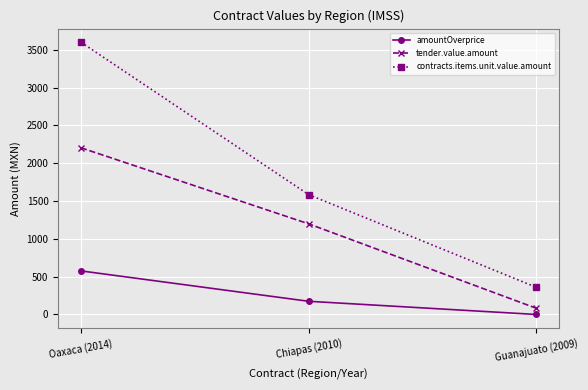

Is this an area chart (filled region under the line)?

No